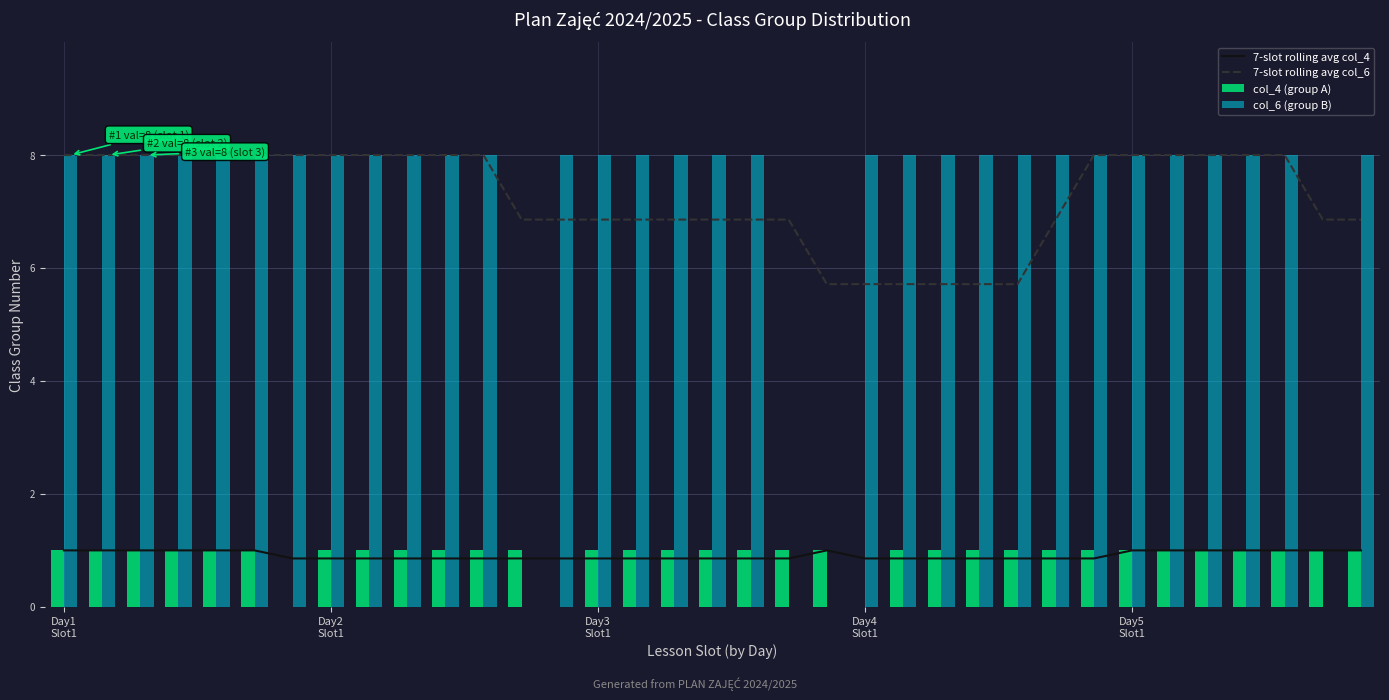

What is the sum of all col_4 (group A) values?

32